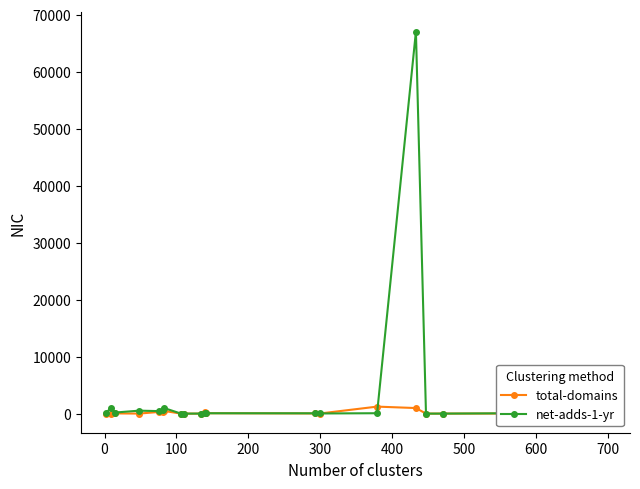

How many intersections are there between total-domains and net-adds-1-yr?

6